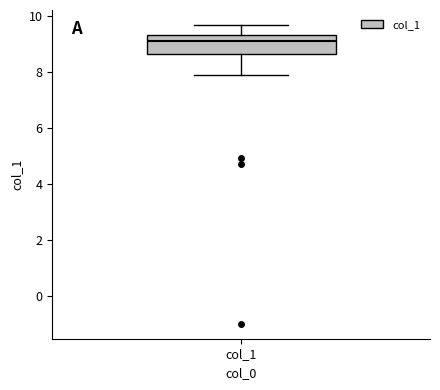

Transcribe this box plot: give where the median line is, the range the box spans, and where the two whiskers end, as read against the y-axis. The values are not printed on the chart, so give them approximately, as read against the axis.

median 9.2, box 8.6 to 9.4, whiskers 7.8 to 9.6